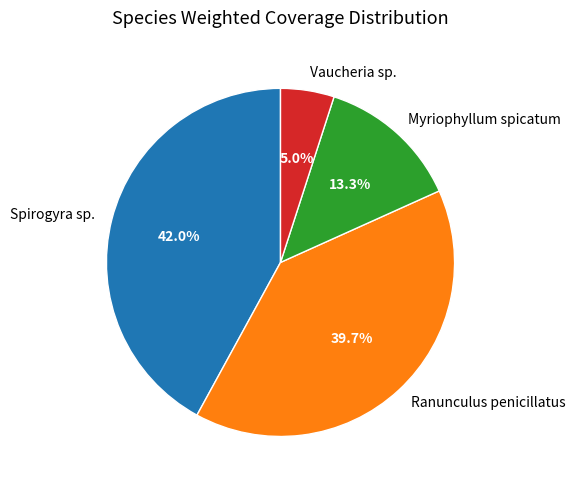

How many segments does this pie chart have?

4